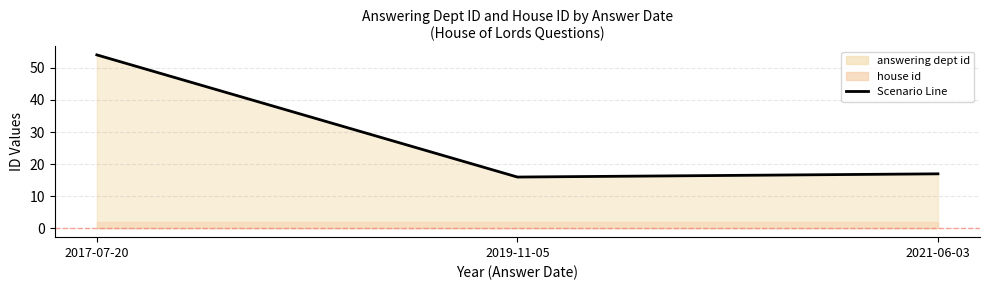

Reading left to right, extract all data points from this chart.

2017-07-20=54	2019-11-05=16	2021-06-03=17